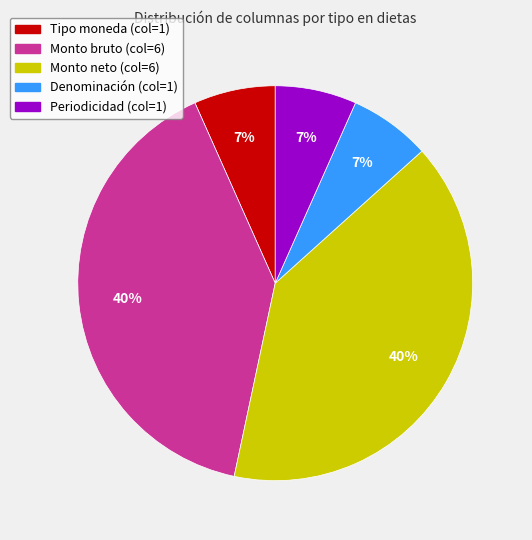

To the nearest percent, what is the average slice percentage?

20%